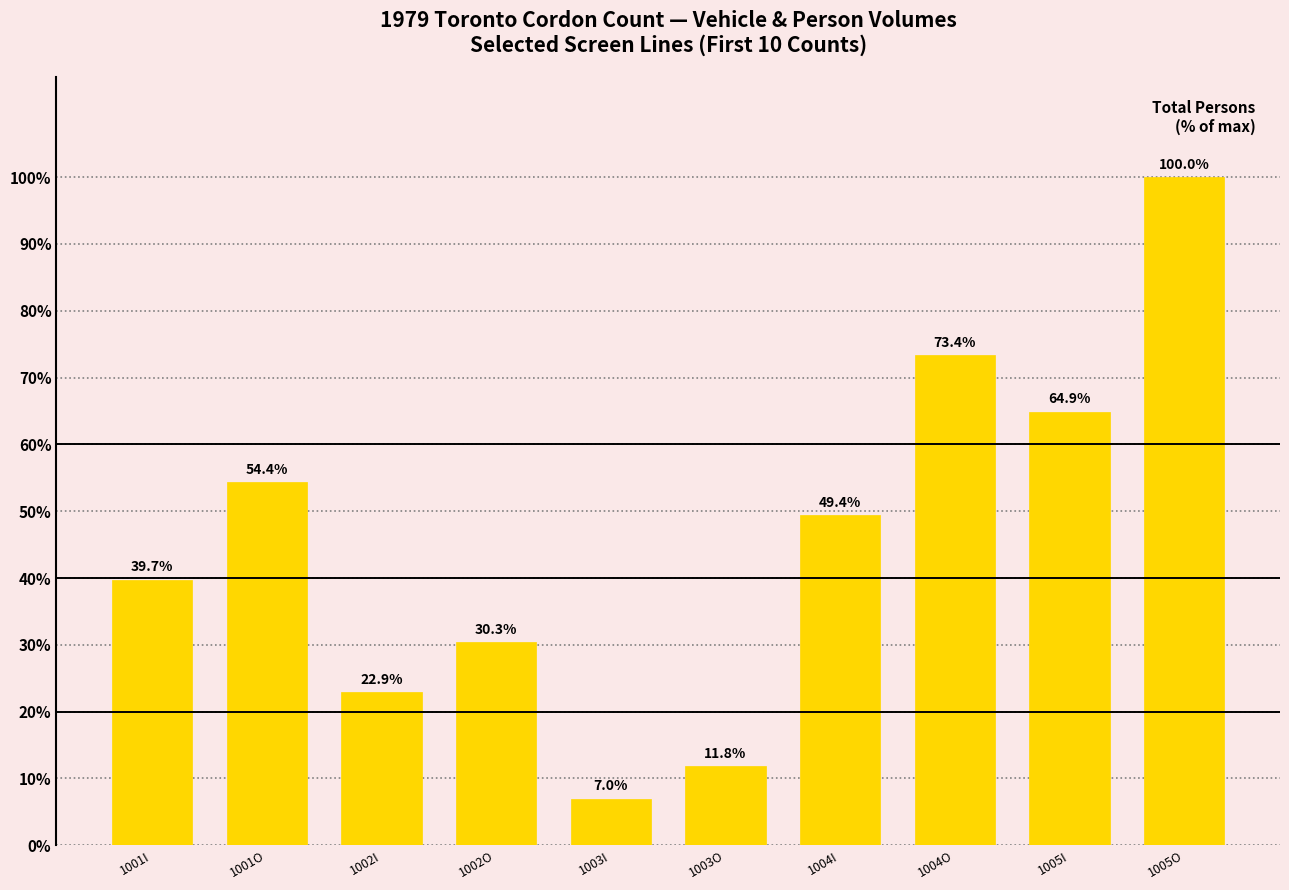

Count the number of values greater than 49.

5